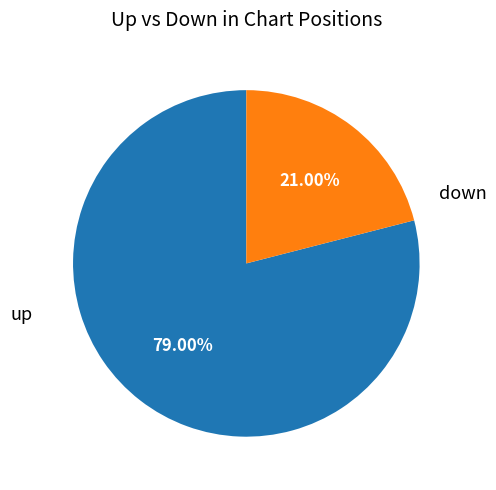

Is there a majority slice in this chart?

Yes